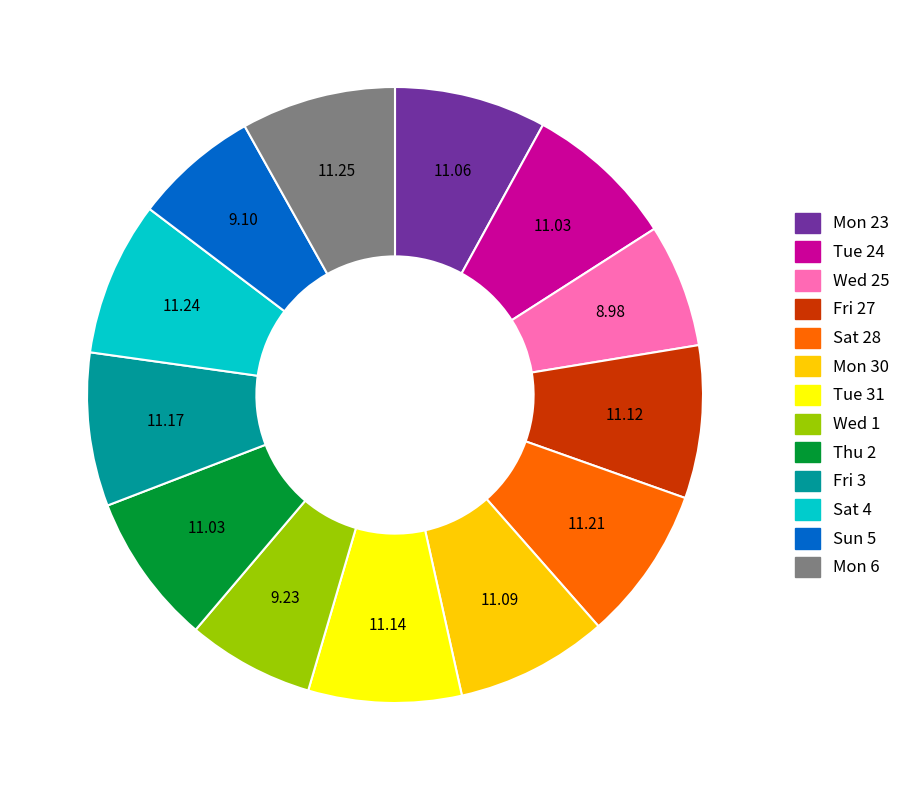

What is the ratio of the value at Fri 27 to the value at Sun 5?

1.2